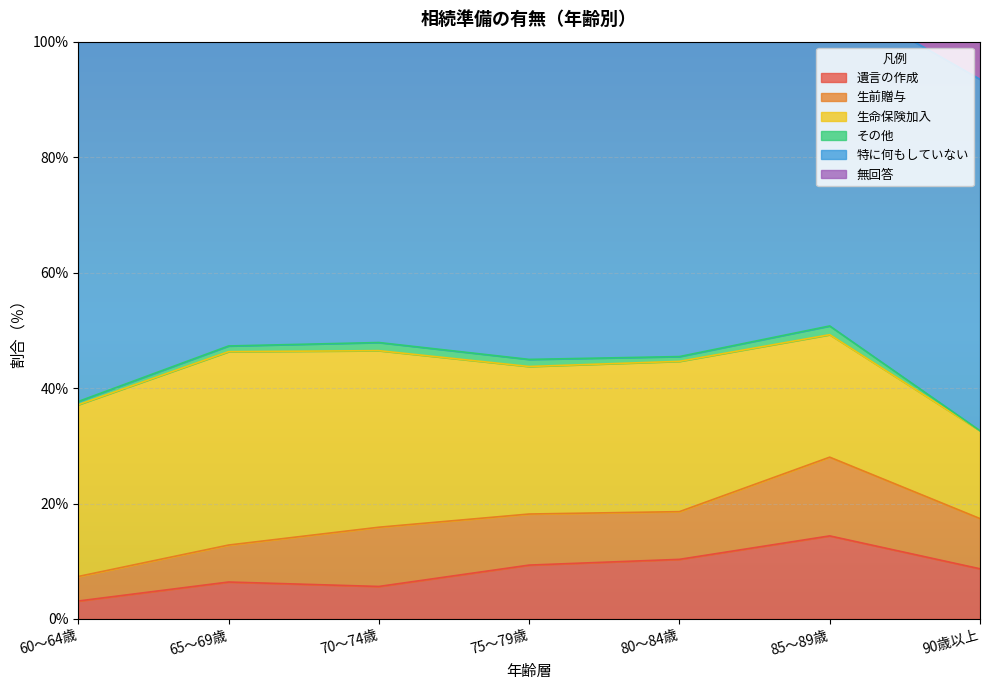

True or false: 無回答 has more than 0 interior local peaks.

False